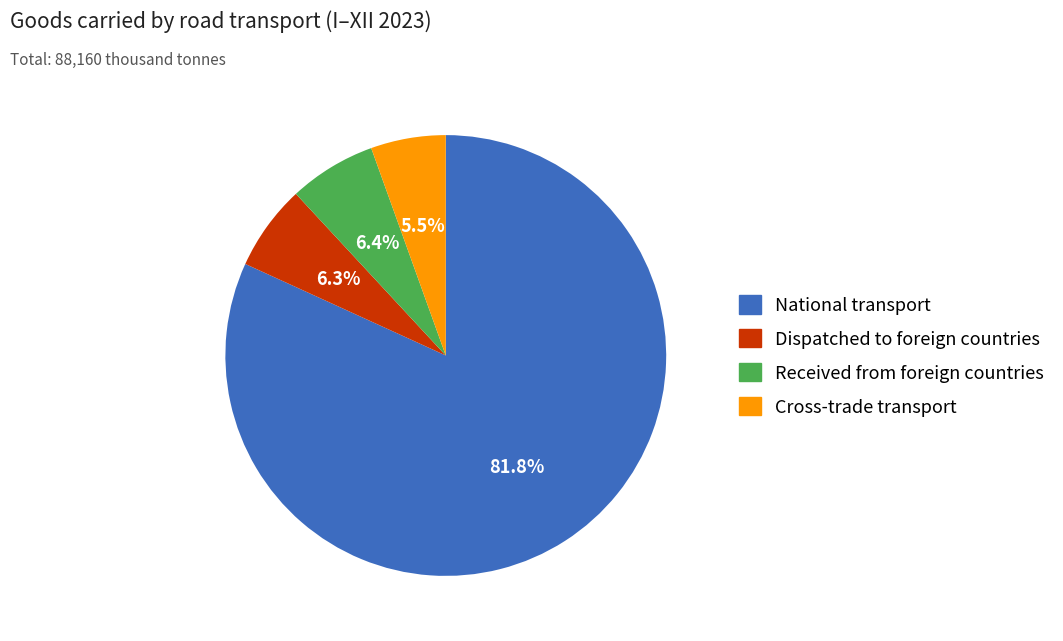

Approximately how many times larger is the value at Dispatched to foreign countries compared to Cross-trade transport?

1.1